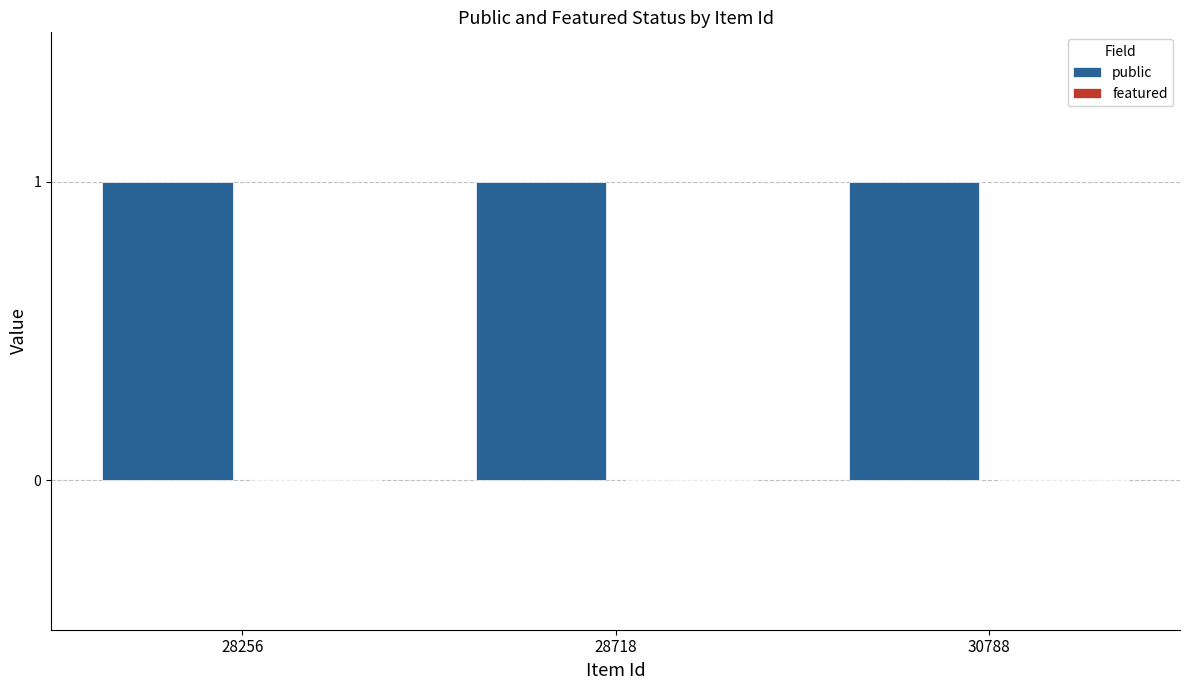

Rank the series at 30788 from highest to lowest value.

public, featured